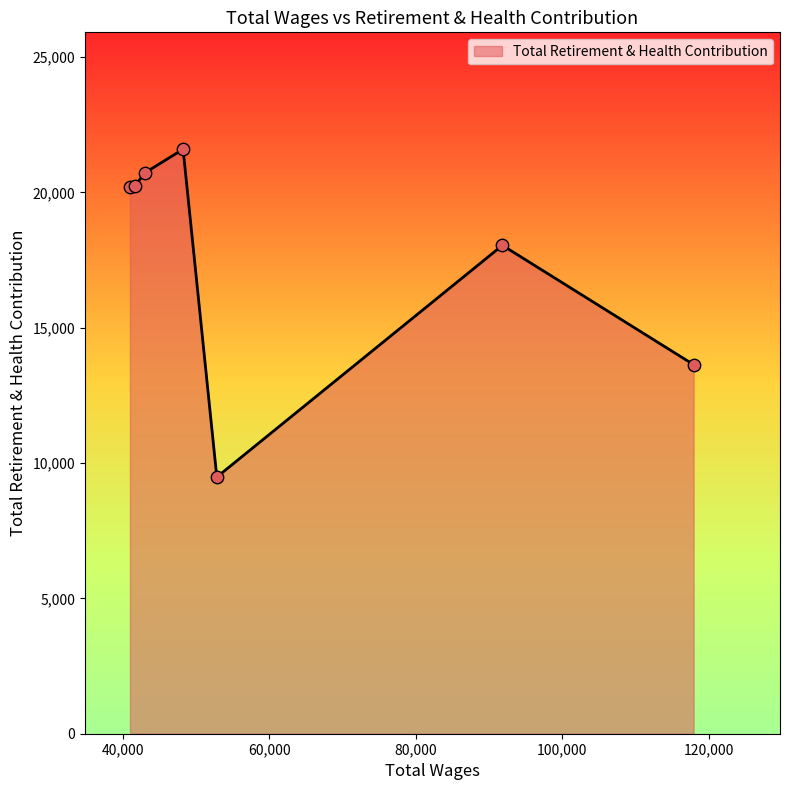

What is the greatest value displayed?

21598